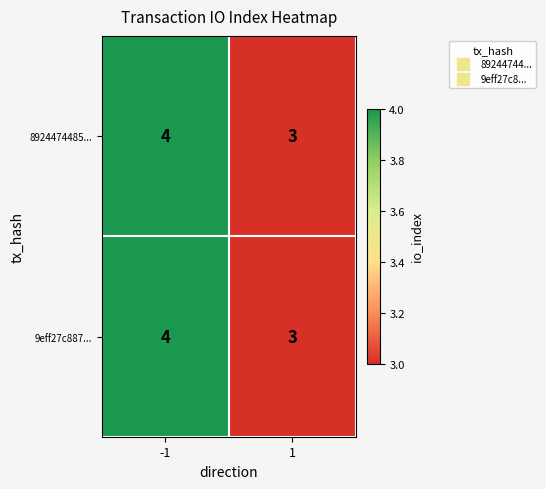

The 9eff27c887... series shows 4 at -1. True or false?

True